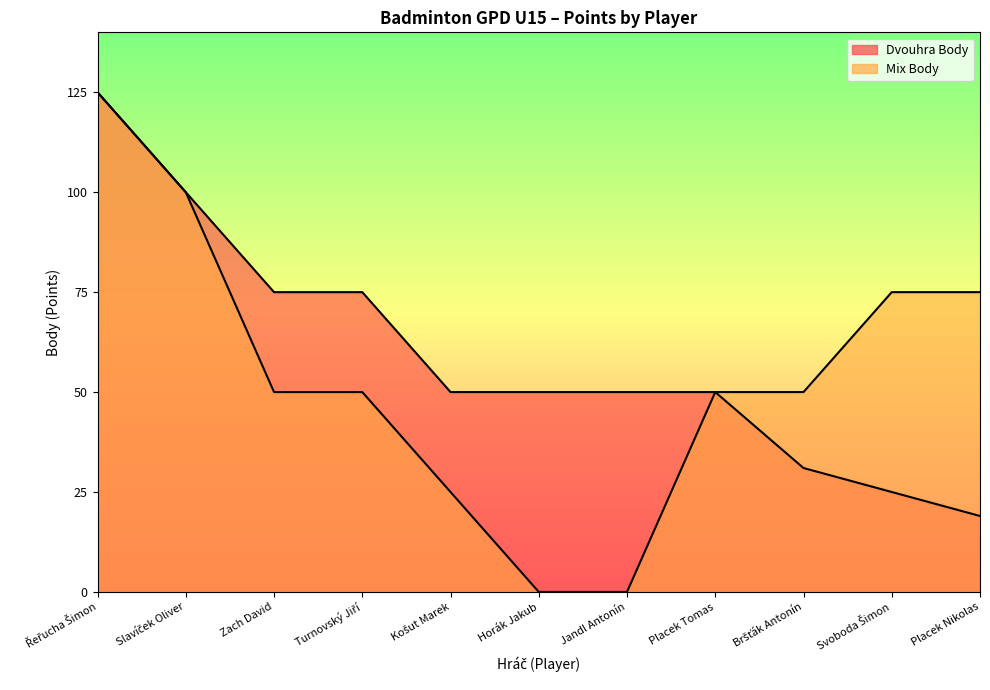

What is the total value across all series at Zach David?

125